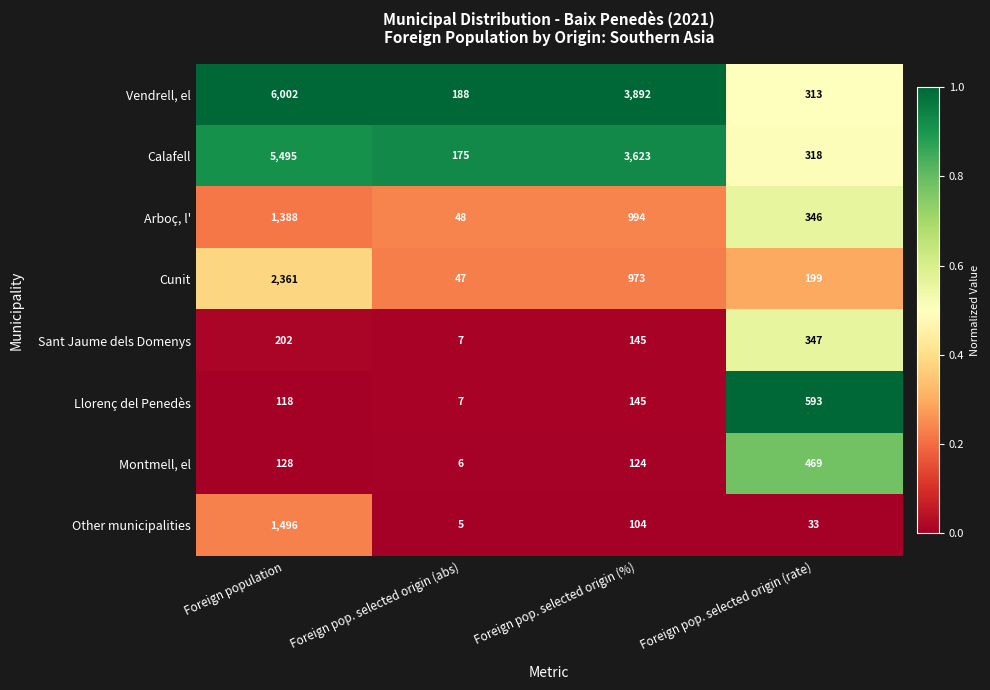

What is the difference between the maximum and minimum values in the Other municipalities series?

1491